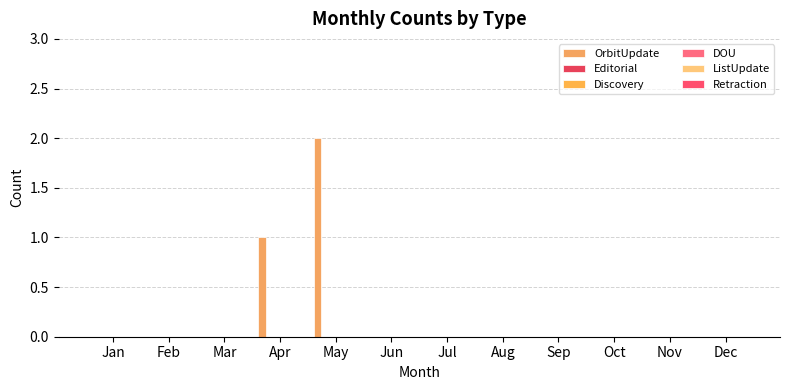

Count the number of data series in this chart.

1